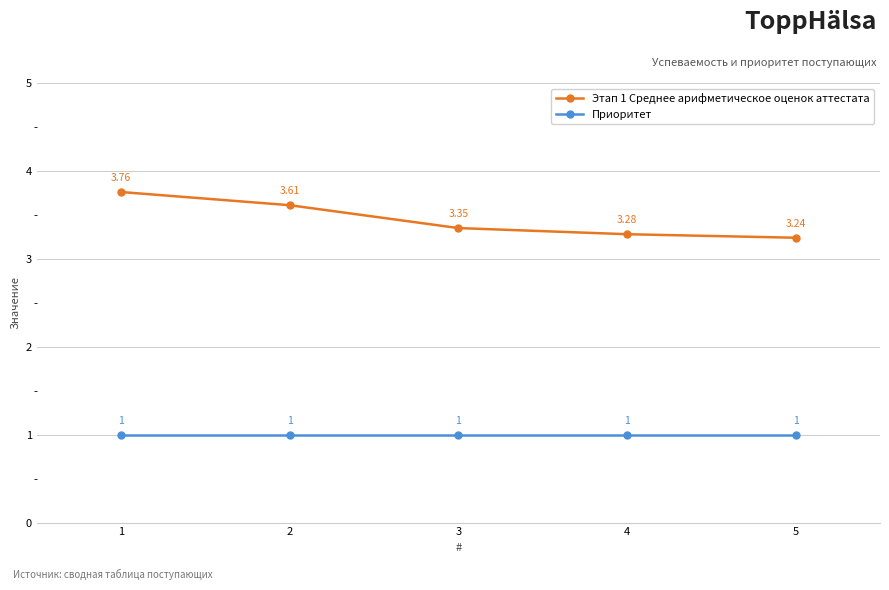

Count the number of data series in this chart.

2